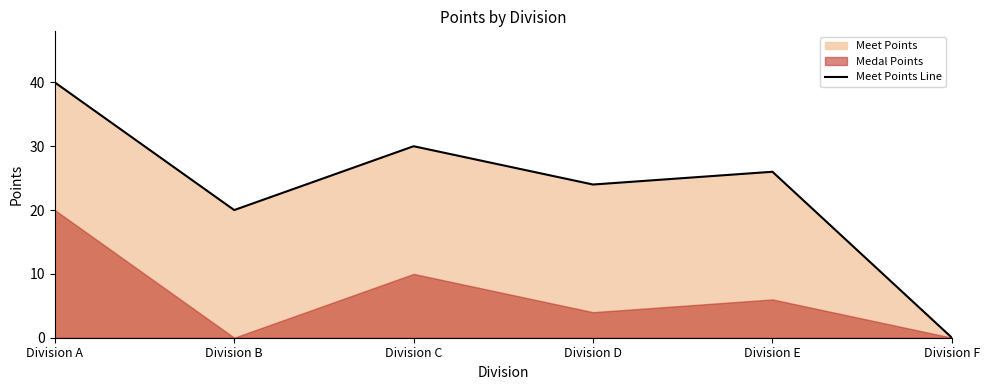

How many lines are shown in the chart?

1